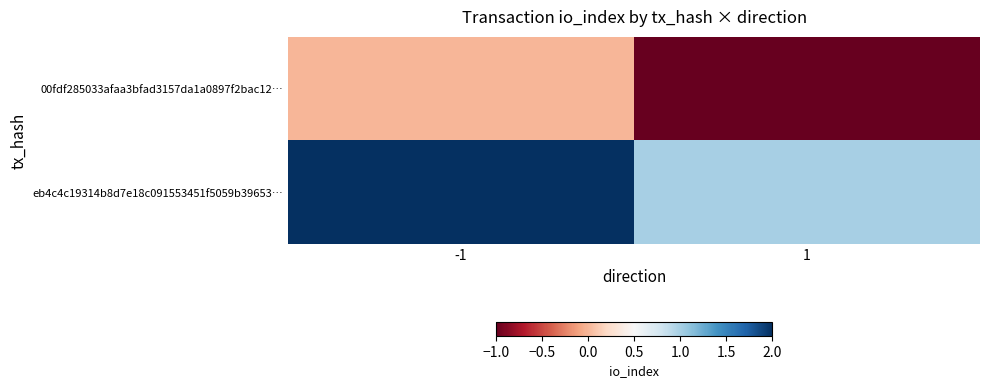

How many data points does each series have?

2